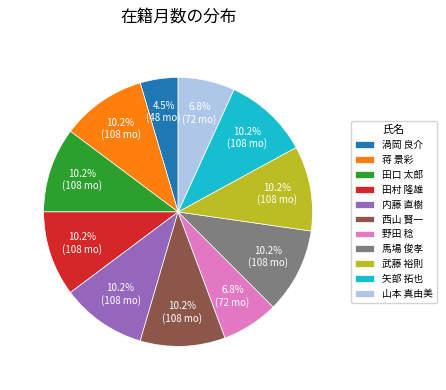

What is the smallest slice in the pie chart?

渦岡 良介